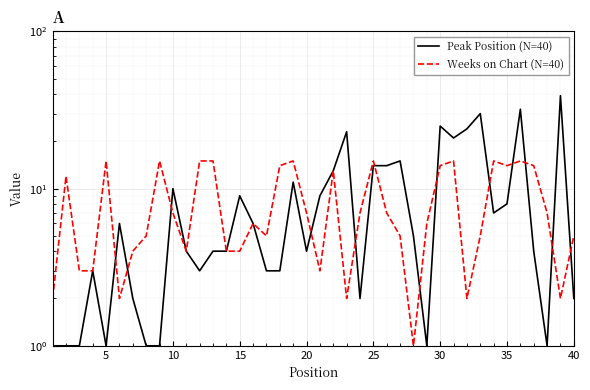

At how many categories does at least one series exceed 35?

1